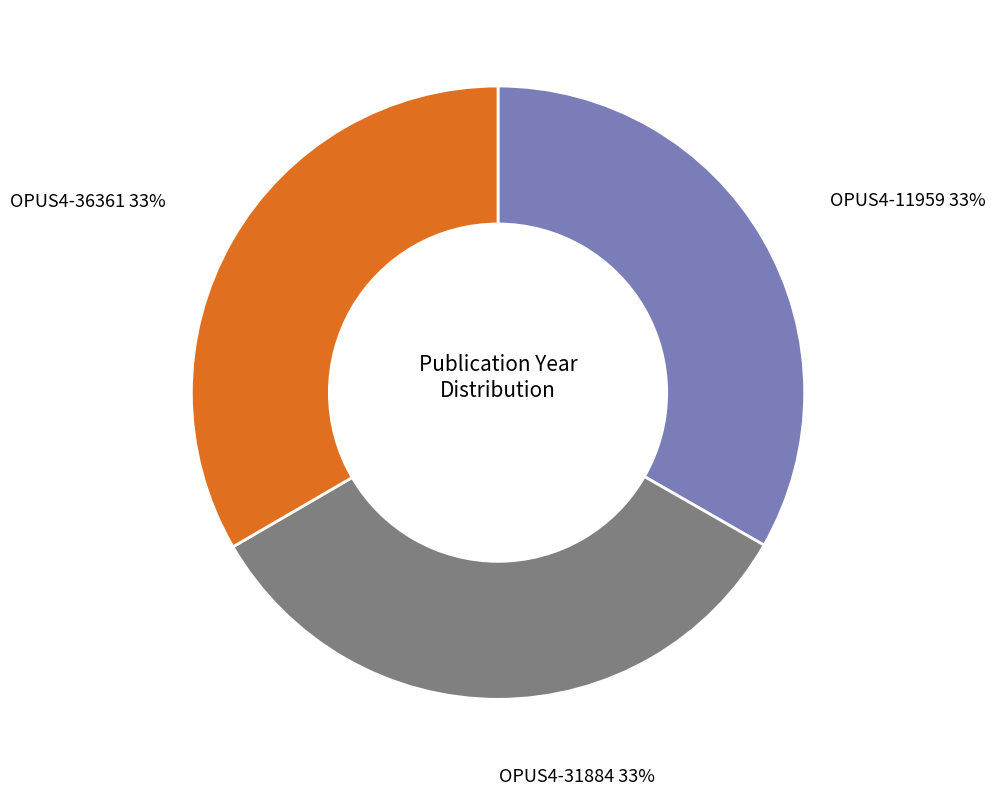

What is the ratio of the value at OPUS4-36361 to the value at OPUS4-31884?

1.0